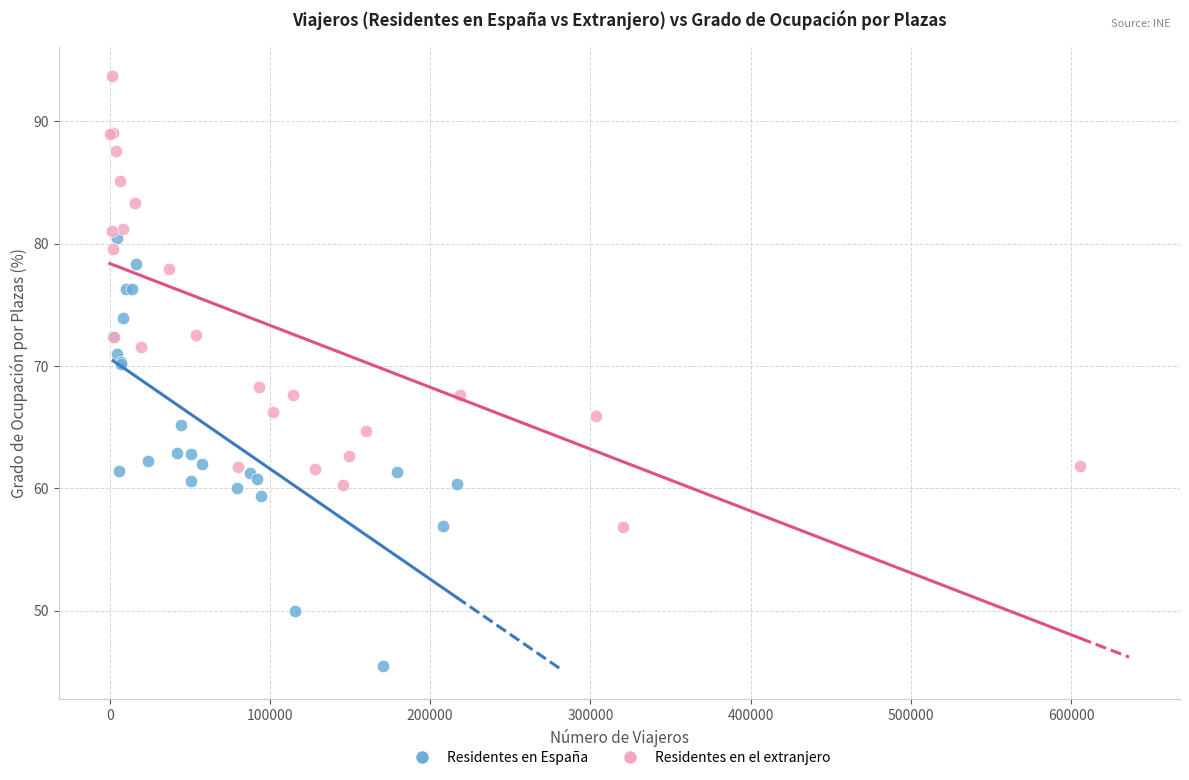

Which series contains the lowest Y value?

Residentes en España